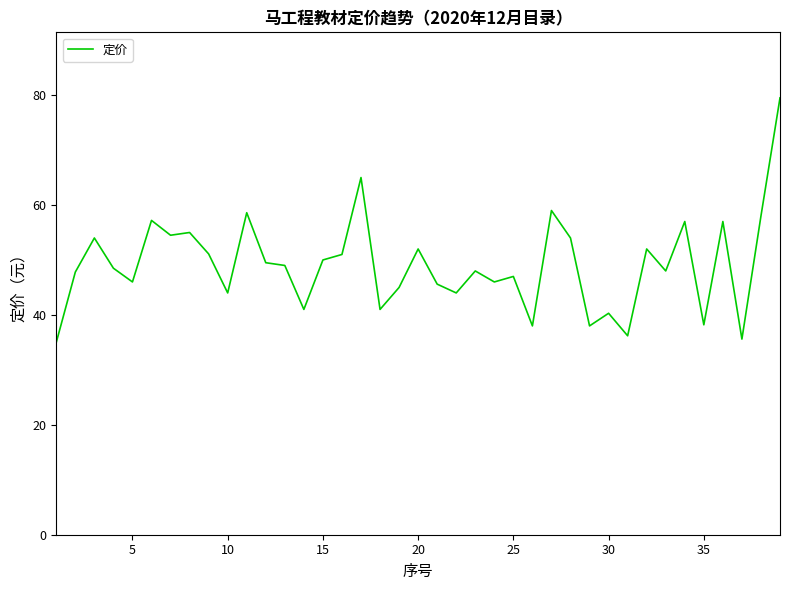

What is the maximum value shown in the chart?

79.5